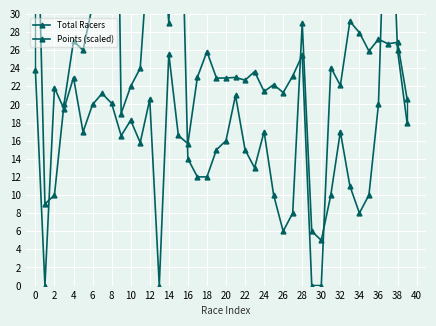

Reading right to left, transcribe all the data shown in this chart.

Total Racers: 18.0	26.0	53.0	20.0	10.0	8.0	11.0	17.0	10.0	5.0	6.0	29.0	8.0	6.0	10.0	17.0	13.0	15.0	21.0	16.0	15.0	12.0	12.0	14.0	57.0	29.0	43.0	39.0	24.0	22.0	19.0	95.0	97.0	31.0	26.0	27.0	20.0	10.0	9.0	52.0
Points (scaled): 20.6	26.9	26.7	27.2	25.9	27.9	29.2	22.1	24.1	0.0	0.0	25.4	23.1	21.3	22.2	21.4	23.6	22.7	23.0	22.9	22.9	25.8	23.0	15.7	16.6	25.6	0.0	20.6	15.8	18.2	16.6	20.1	21.2	20.0	17.0	23.0	19.5	21.8	0.0	23.8